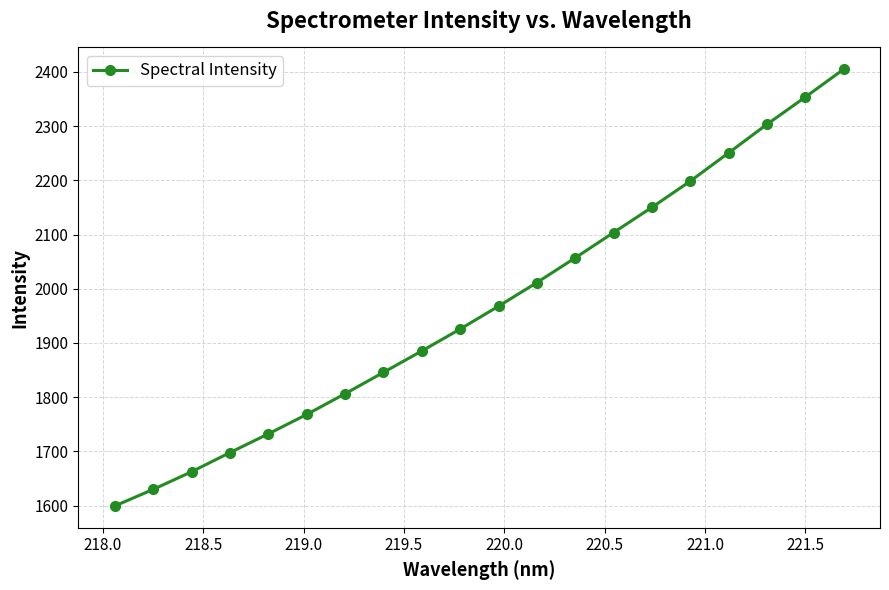

True or false: there are more than 1 points higher than both neighbors.

False